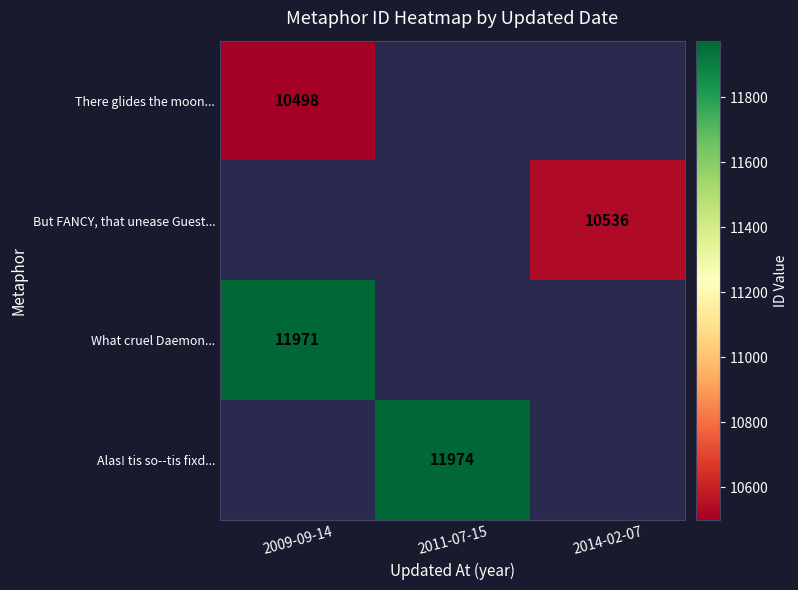

Which category has the lowest value across all series?

2009-09-14